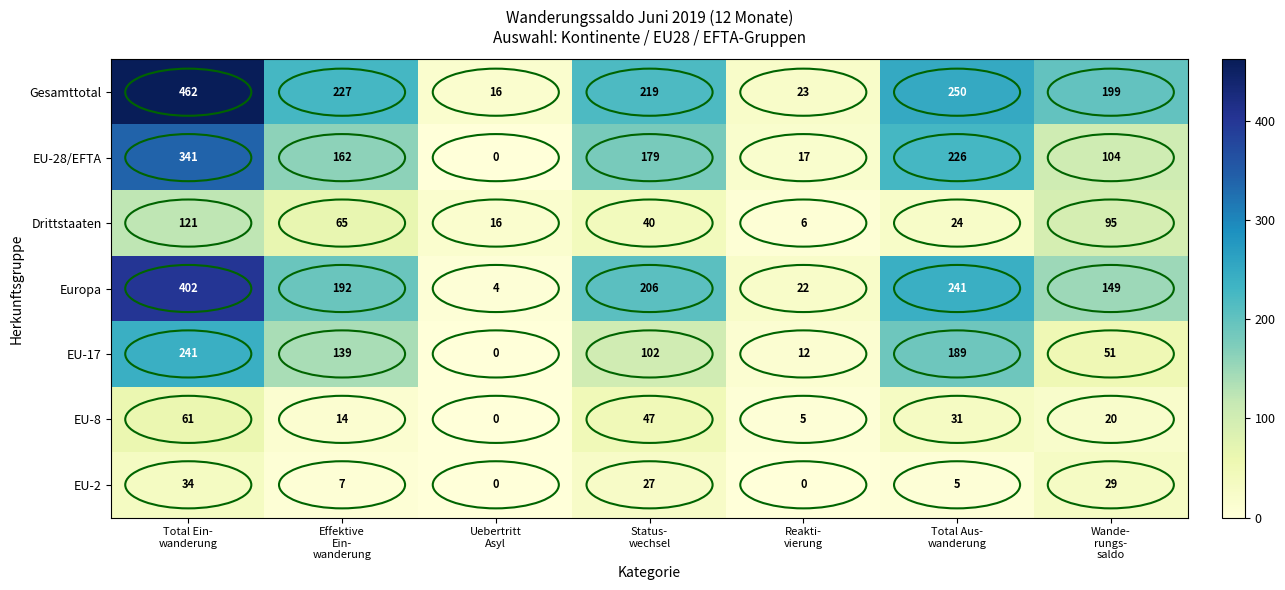

How many values in the Europa series are below 192?

3